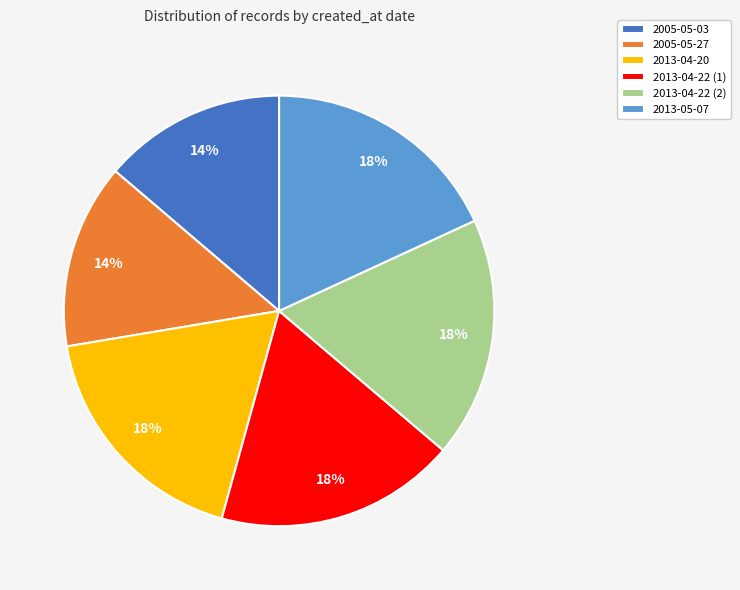

Is 2013-05-07 the majority of the pie?

No